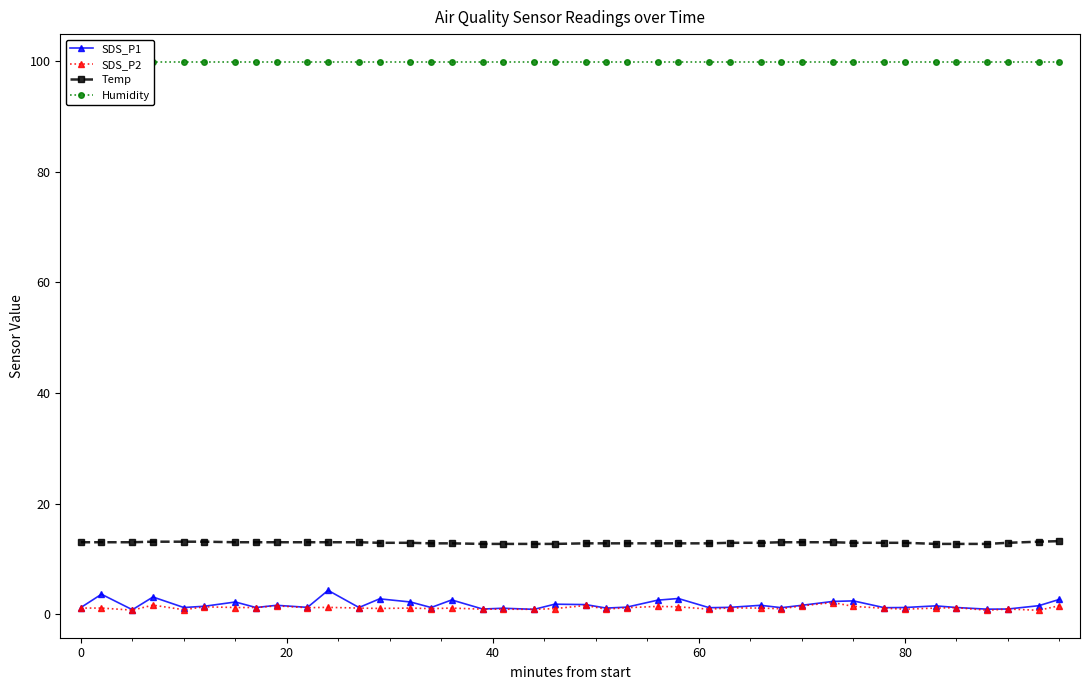

What is the lowest value of the Temp series?

12.7